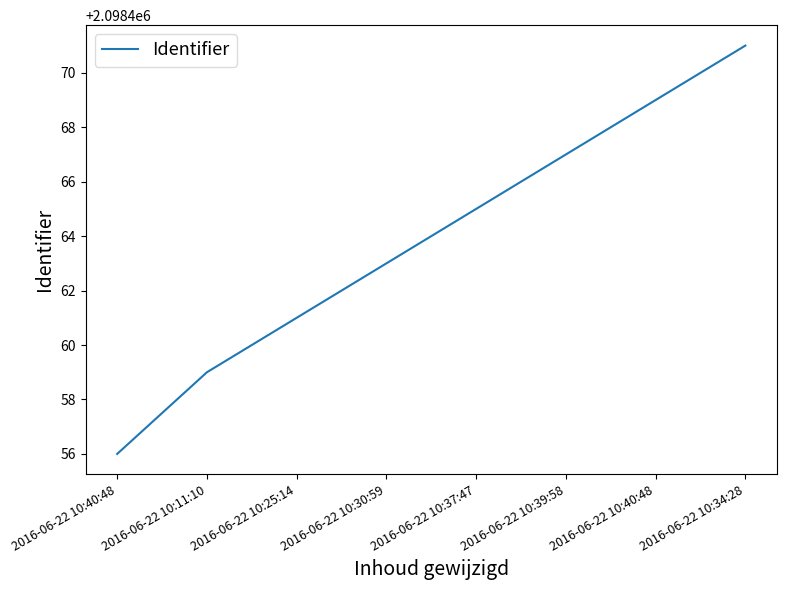

True or false: the data shows 2098471 at 2016-06-22 10:34:28.

True